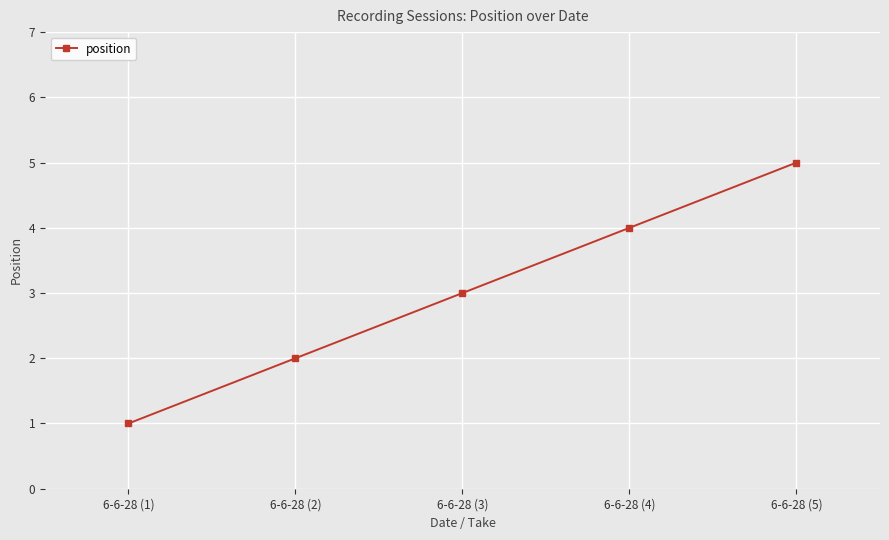

True or false: the data has more than 1 interior local peaks.

False